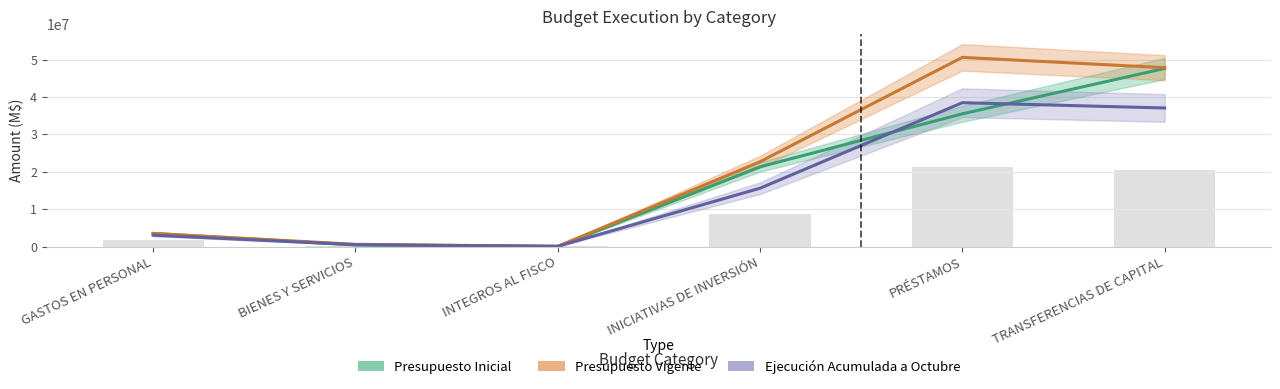

True or false: Ejecución Acumulada a Octubre has a value of 67630 at INTEGROS AL FISCO.

False